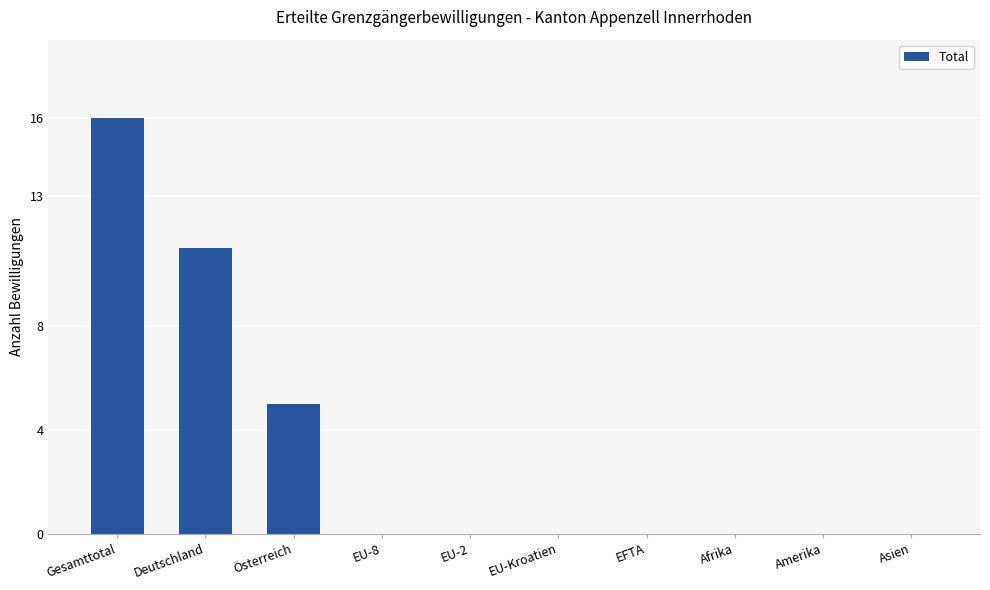

What is the change in value from Gesamttotal to EU-2?

-16